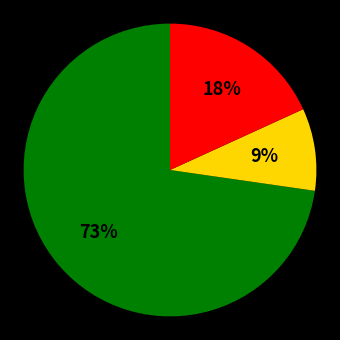

Is there a majority slice in this chart?

Yes